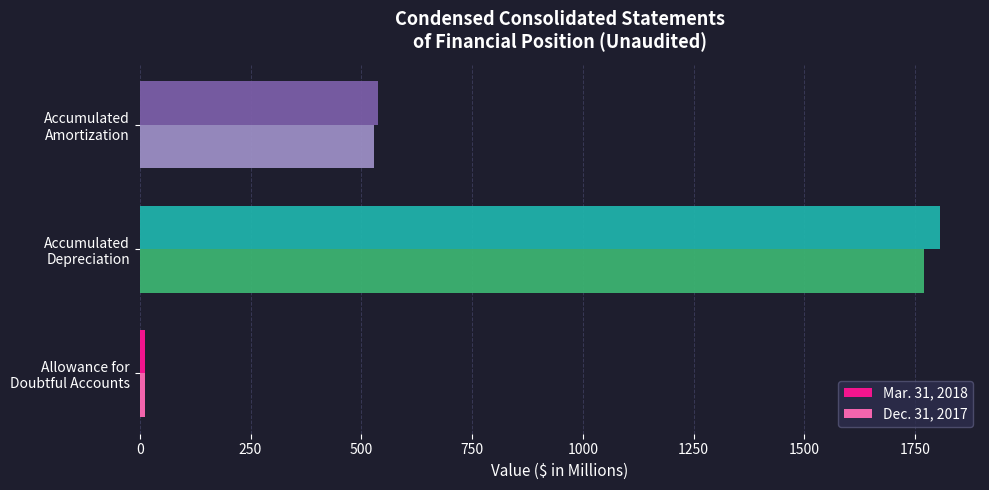

Which series has the widest spread of values?

Mar. 31, 2018